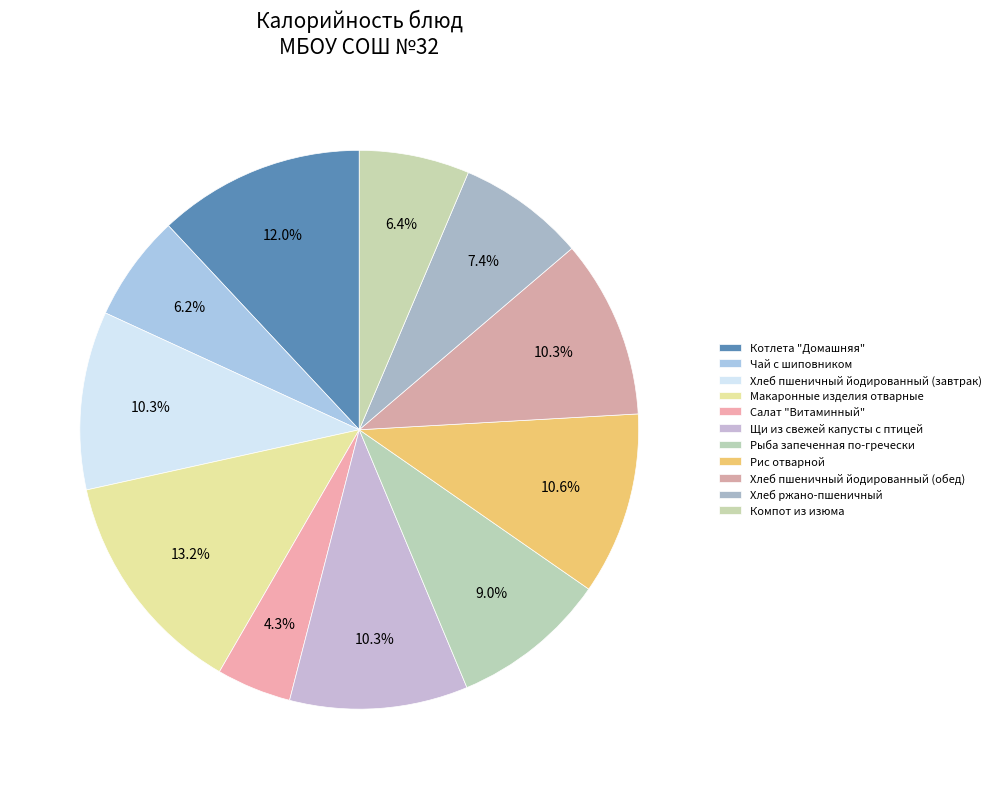

What is the ratio of the value at Котлета "Домашняя" to the value at Рыба запеченная по-гречески?

1.3